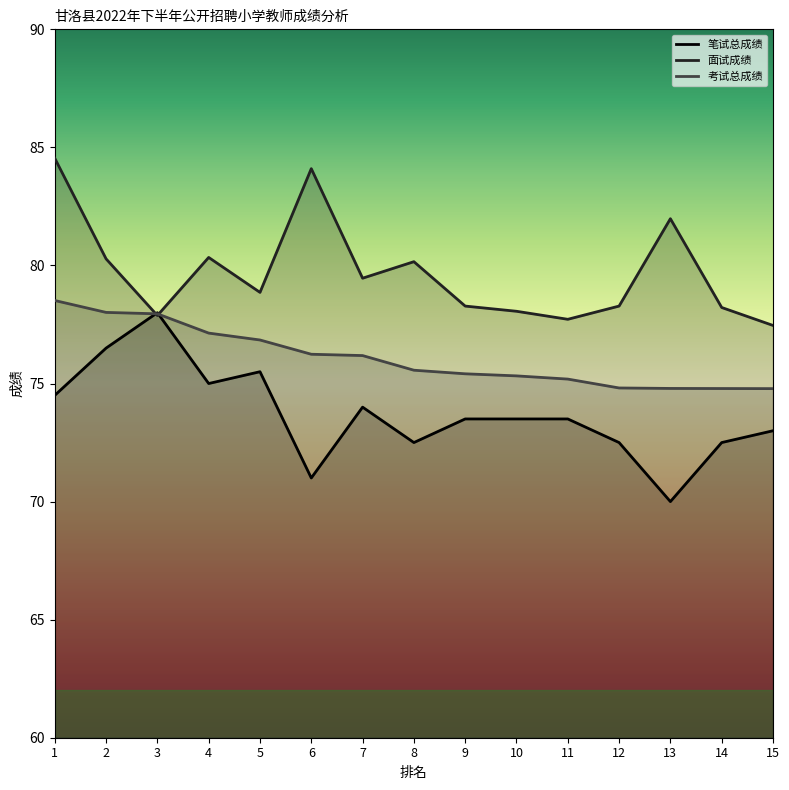

The 面试成绩 series shows 146.6 at 6. True or false?

False